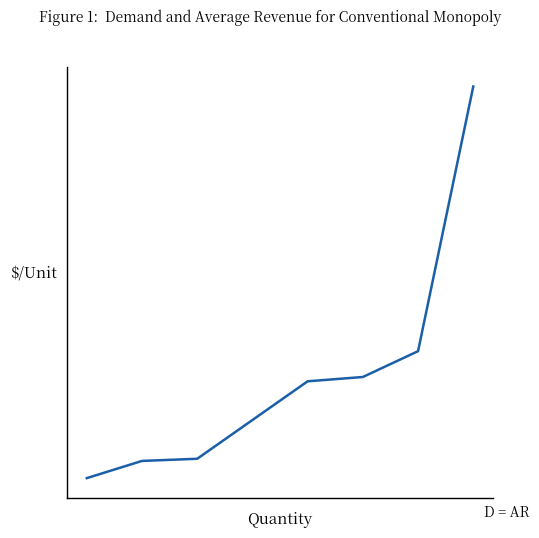

What is the greatest value displayed?

10481